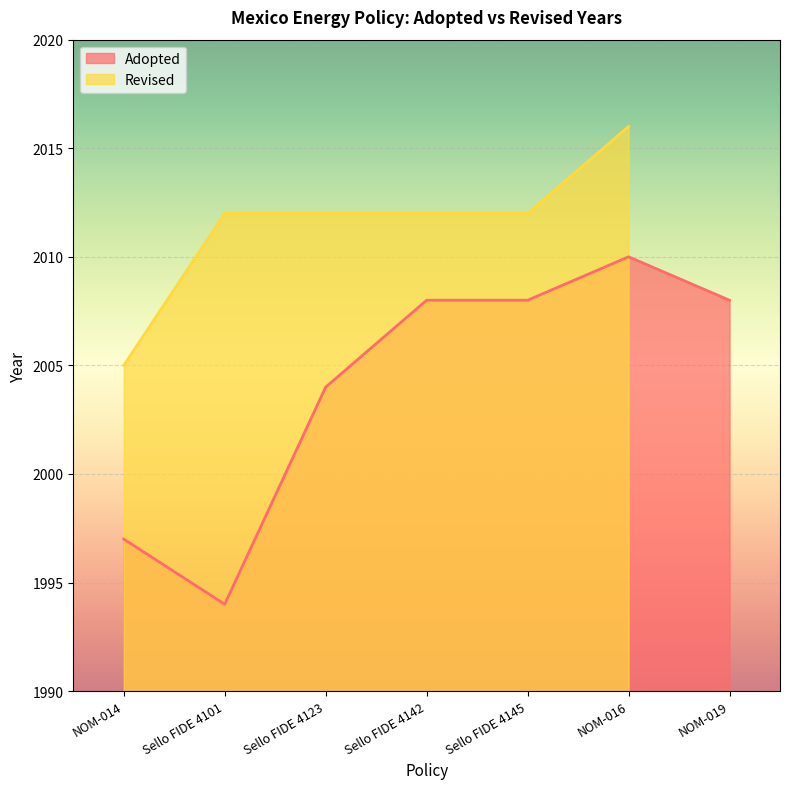

What is the change in value from NOM-014 to Sello FIDE 4123?

+7